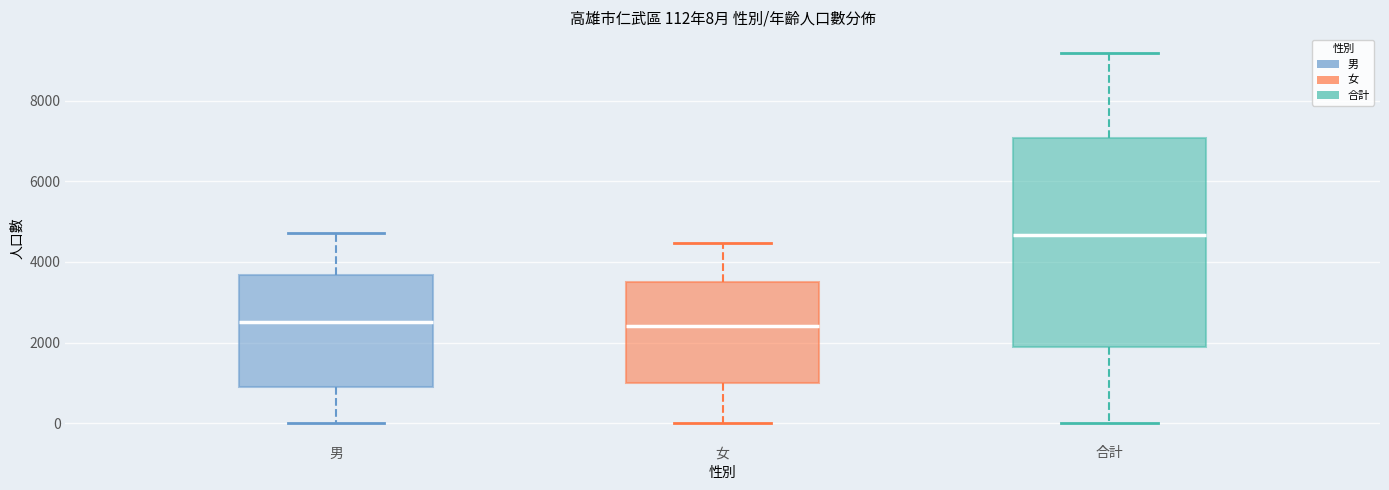

Which box is the tallest, from its lower edge to its upper edge?

合計